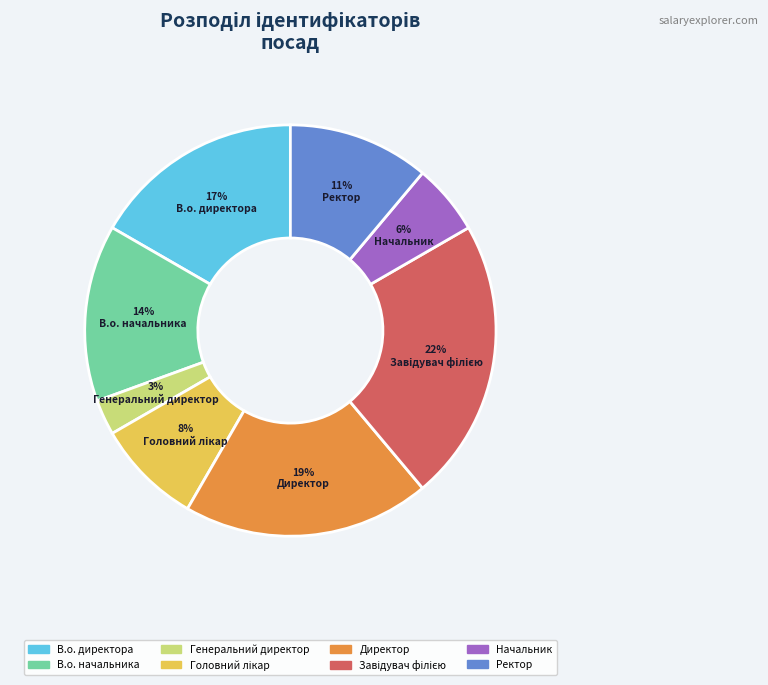

Between Ректор and Генеральний директор, which is larger?

Ректор